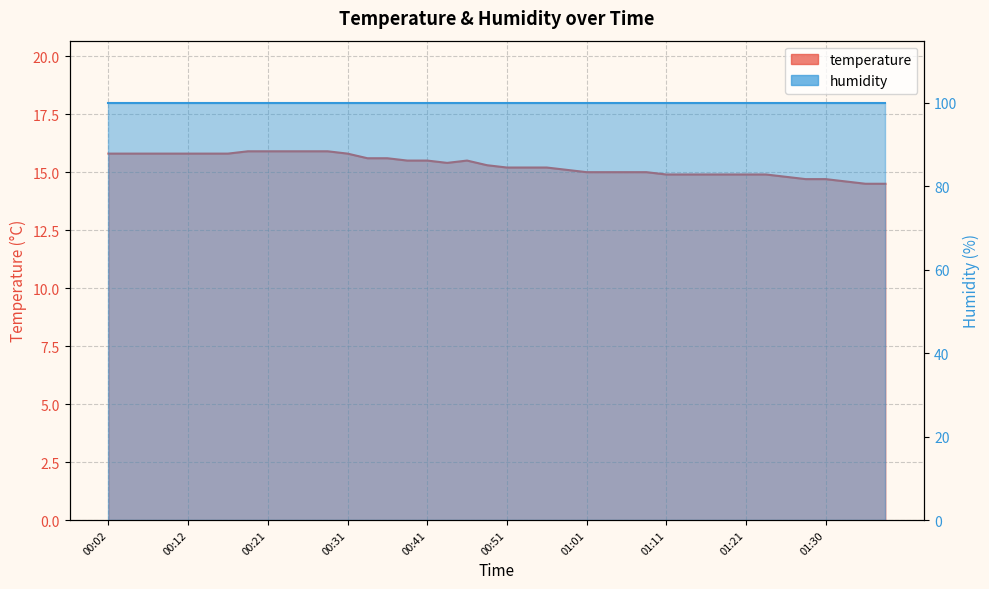

At which label is the value closest to 15?

01:01